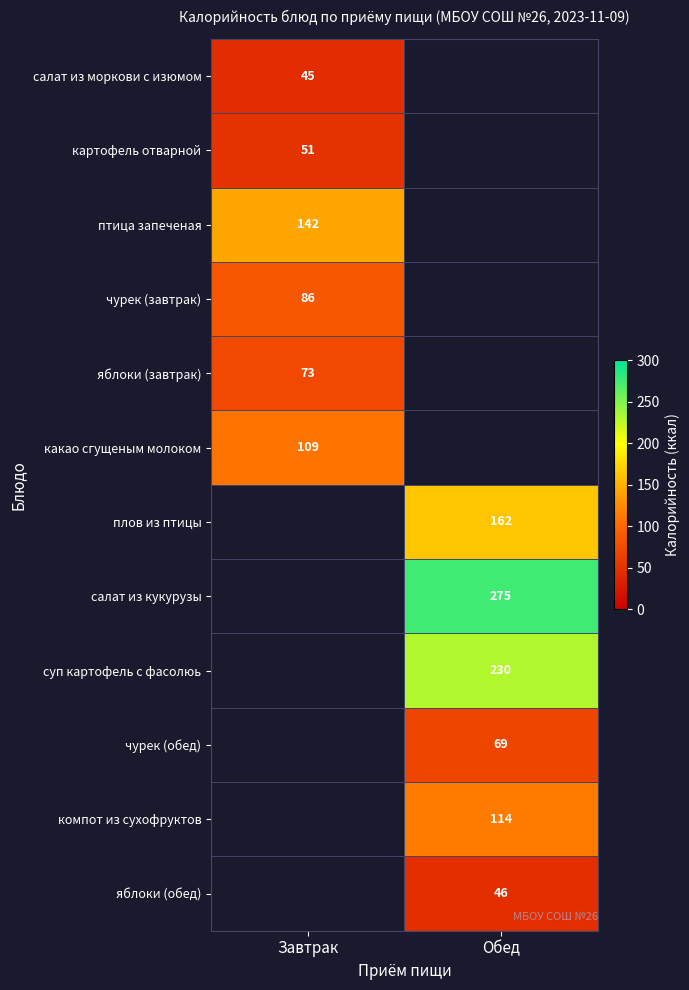

At how many categories does at least one series exceed 196?

1